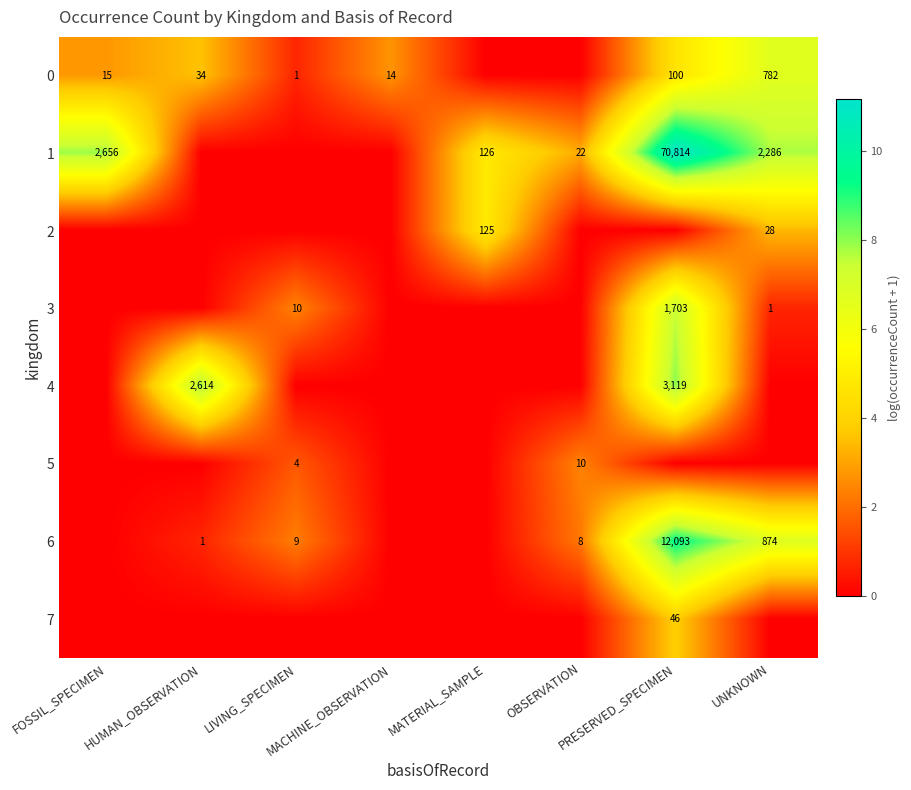

Which series has the largest total across all categories?

1